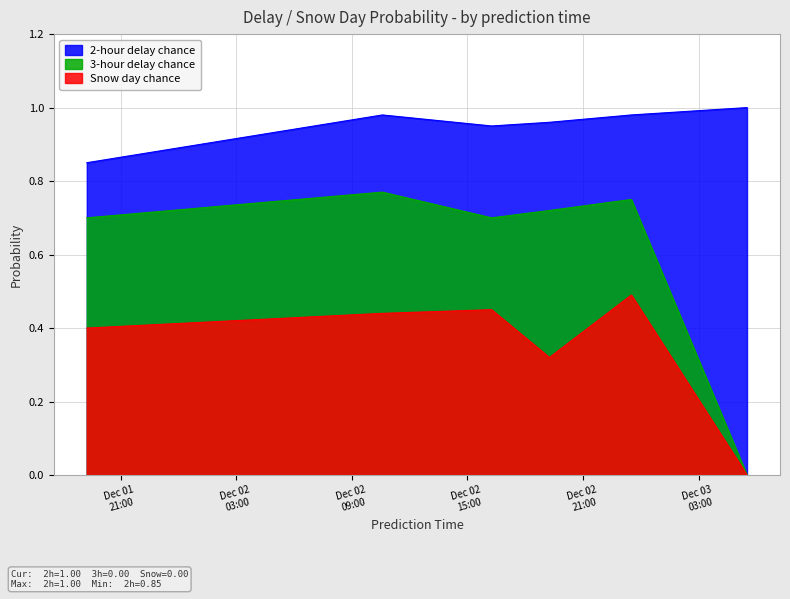

At 2019-12-02 19:15:00, list the series in order from smallest to largest.

Snow day chance, 3-hour delay chance, 2-hour delay chance